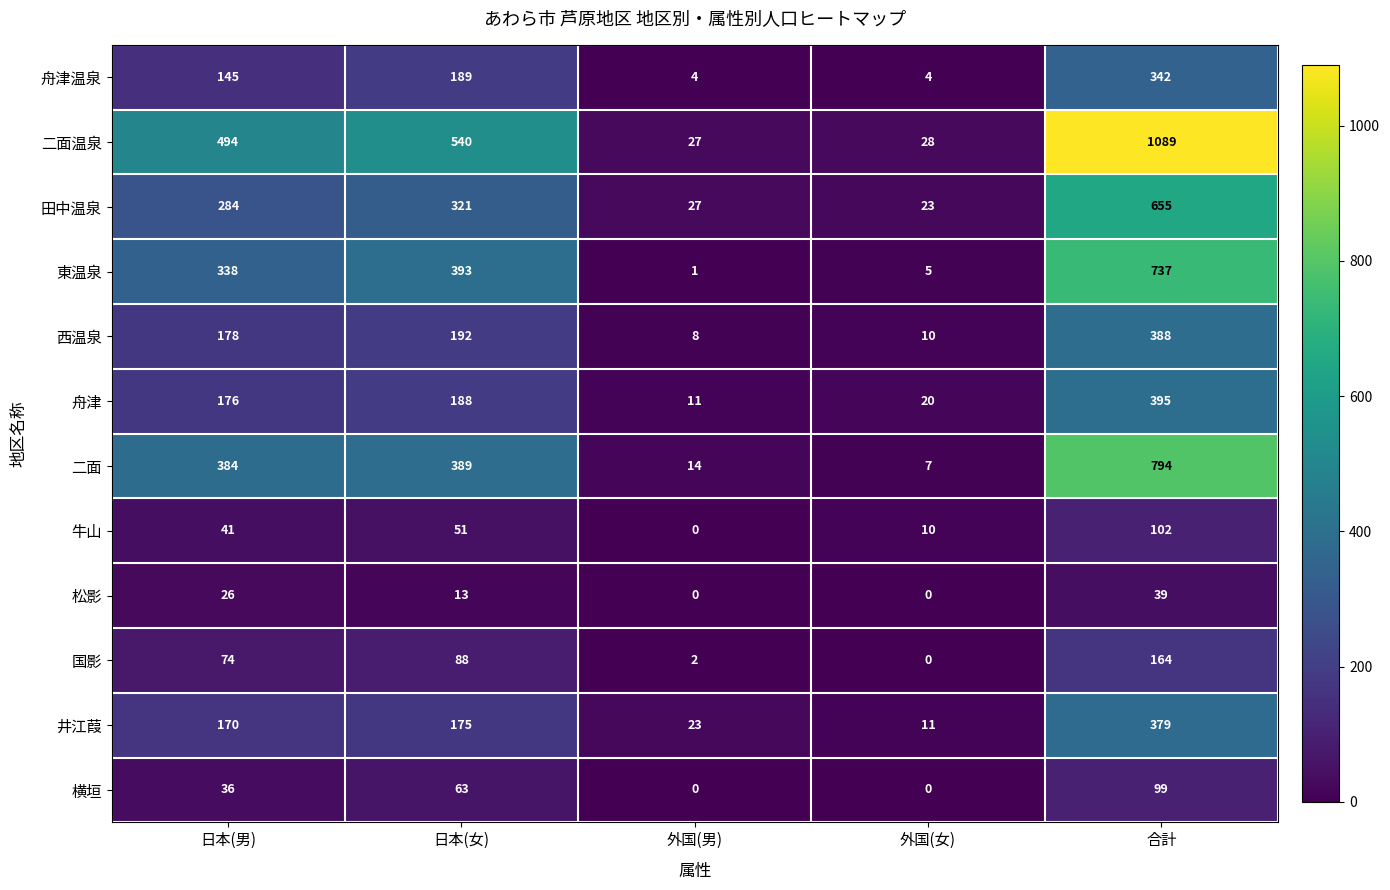

Between 日本(男) and 日本(女), which series saw the biggest shift?

東温泉